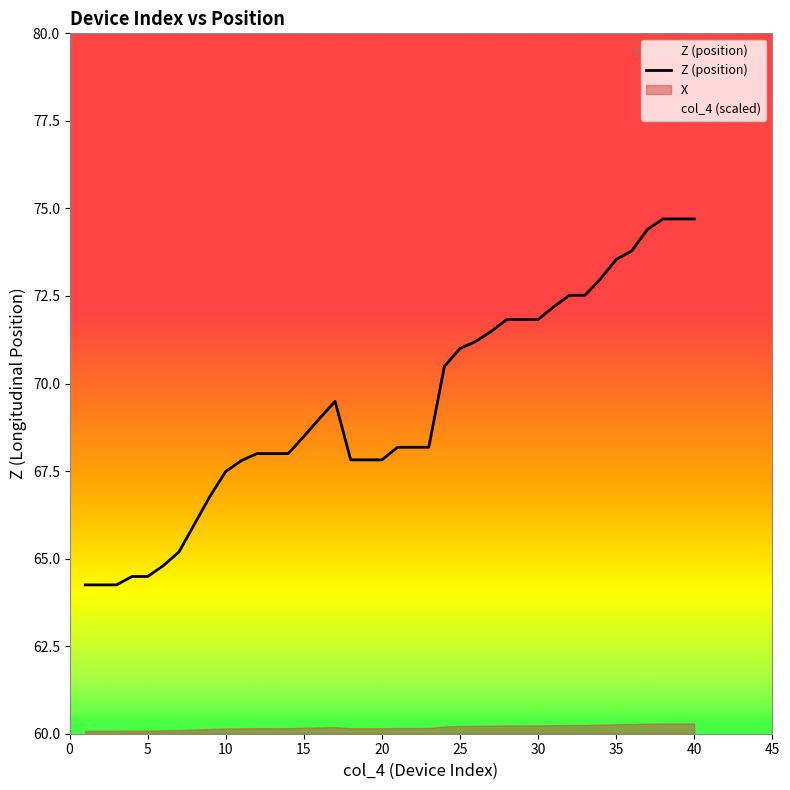

What is the value of the 33rd point from the left?

72.5